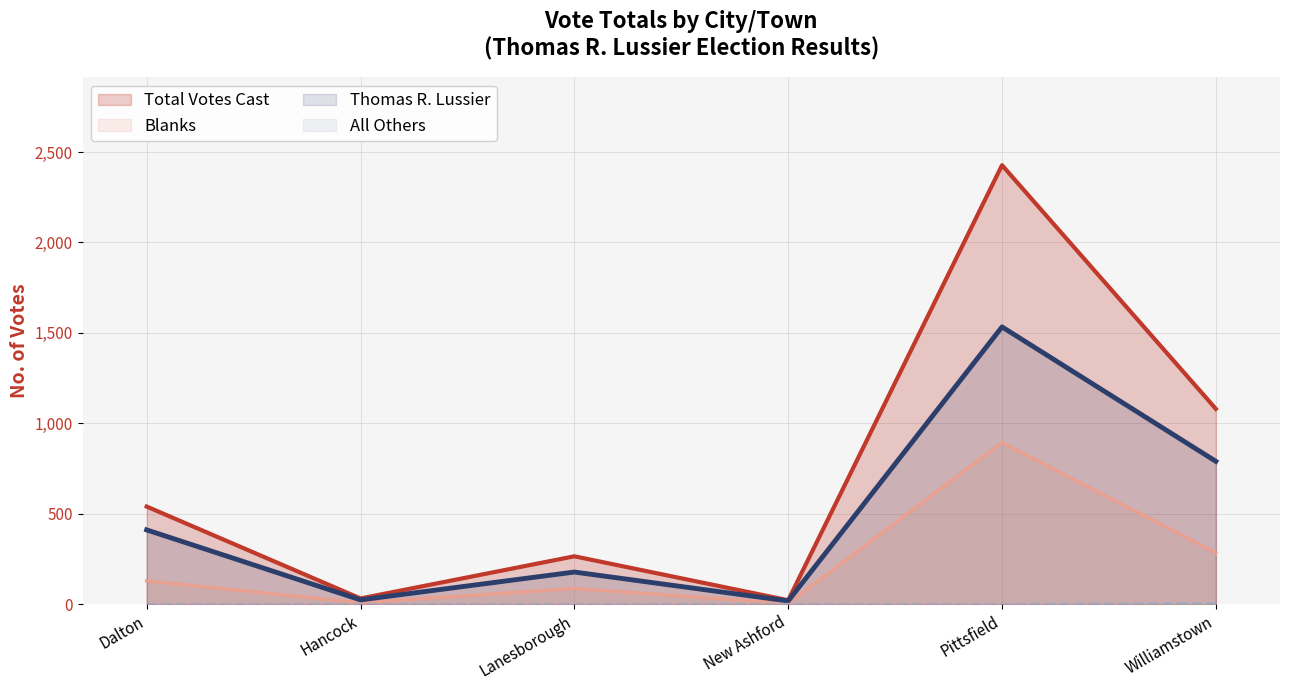

Rank the series by their average value, from highest to lowest.

Total Votes Cast, Thomas R. Lussier, Blanks, All Others